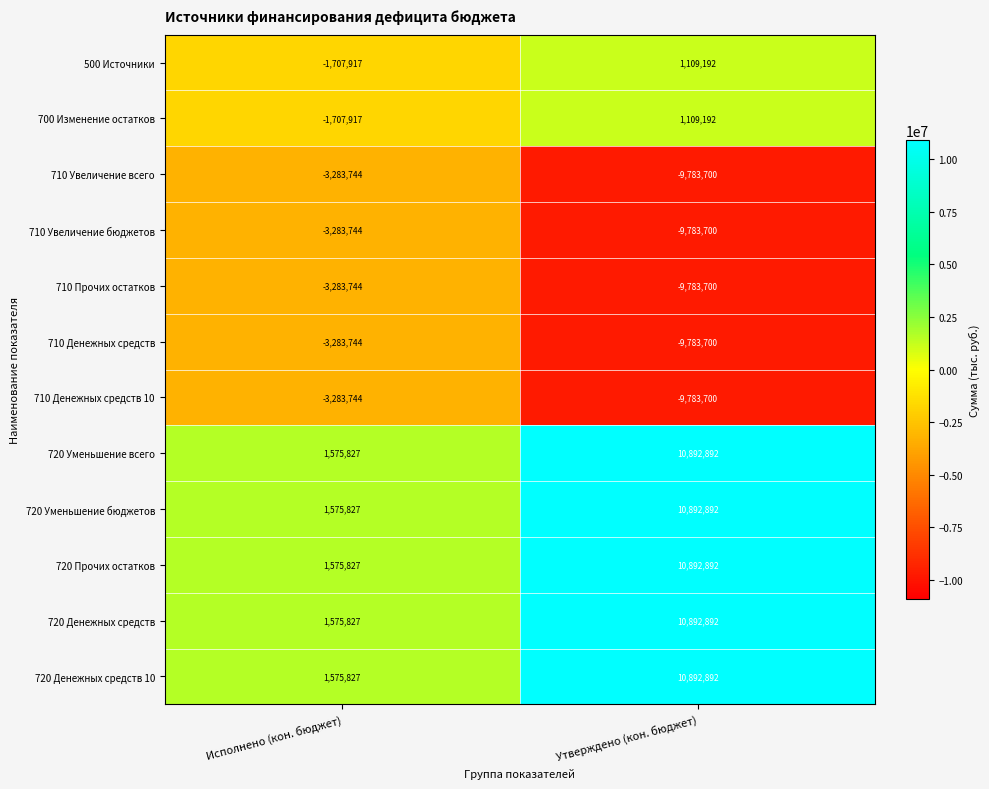

How many distinct data groups are displayed?

12